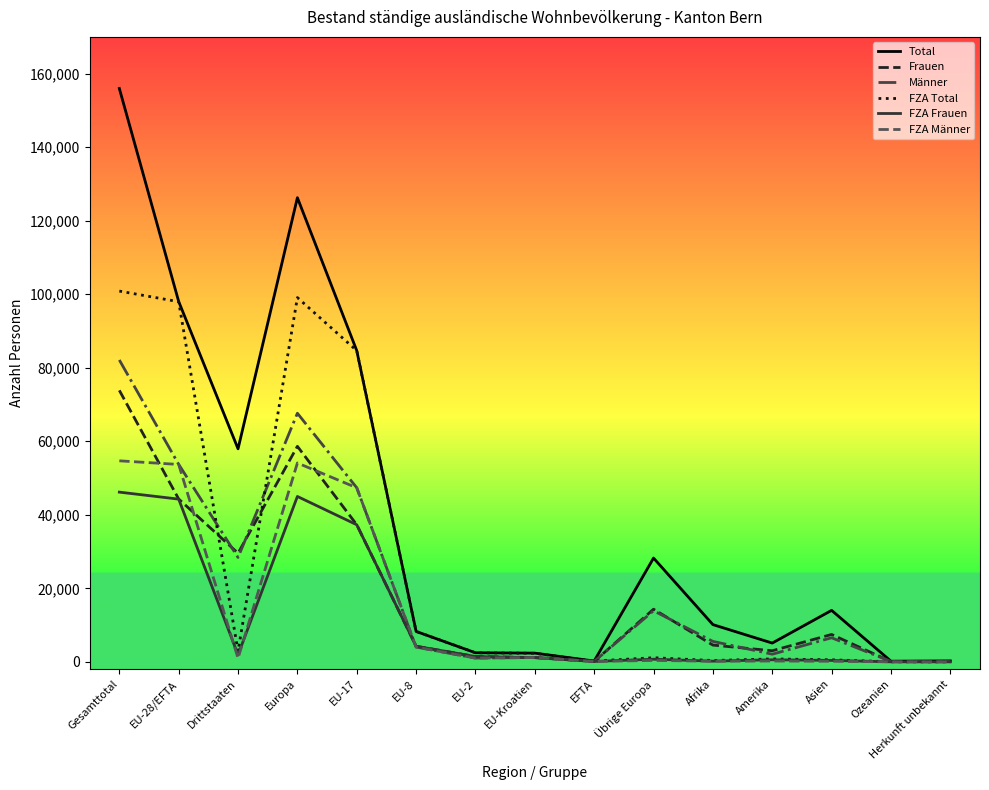

Between Gesamttotal and EU-8, which series saw the biggest shift?

Total